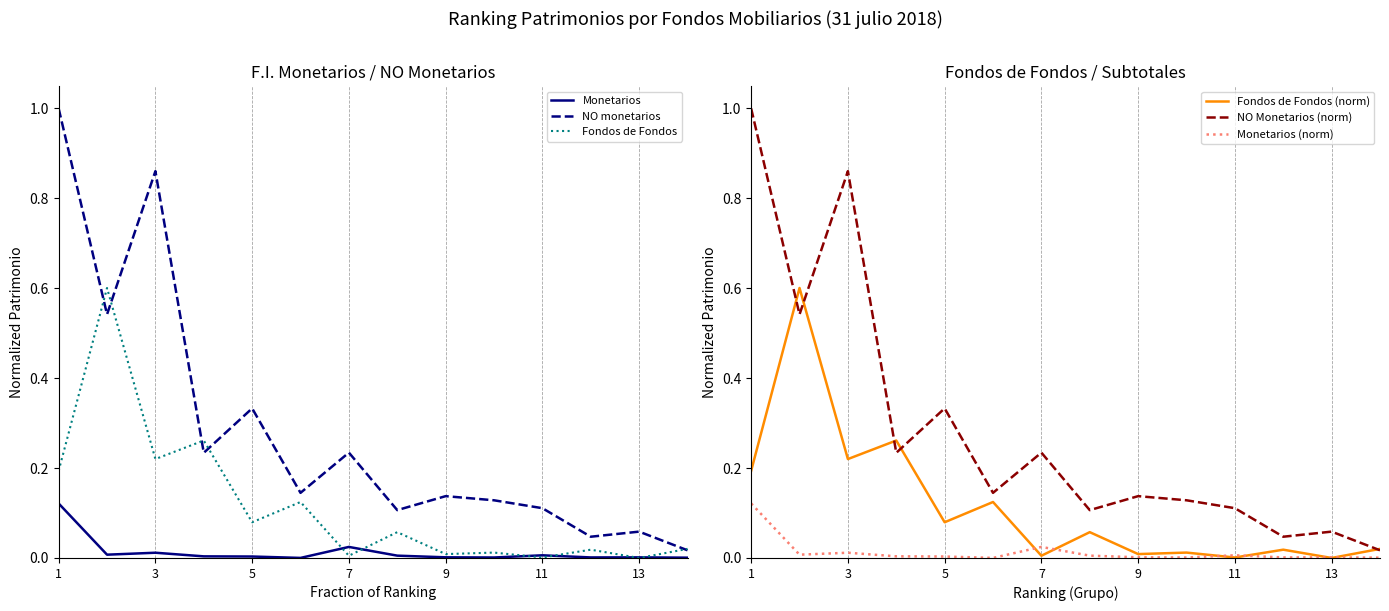

True or false: NO Monetarios (norm) and Monetarios cross at least once.

False